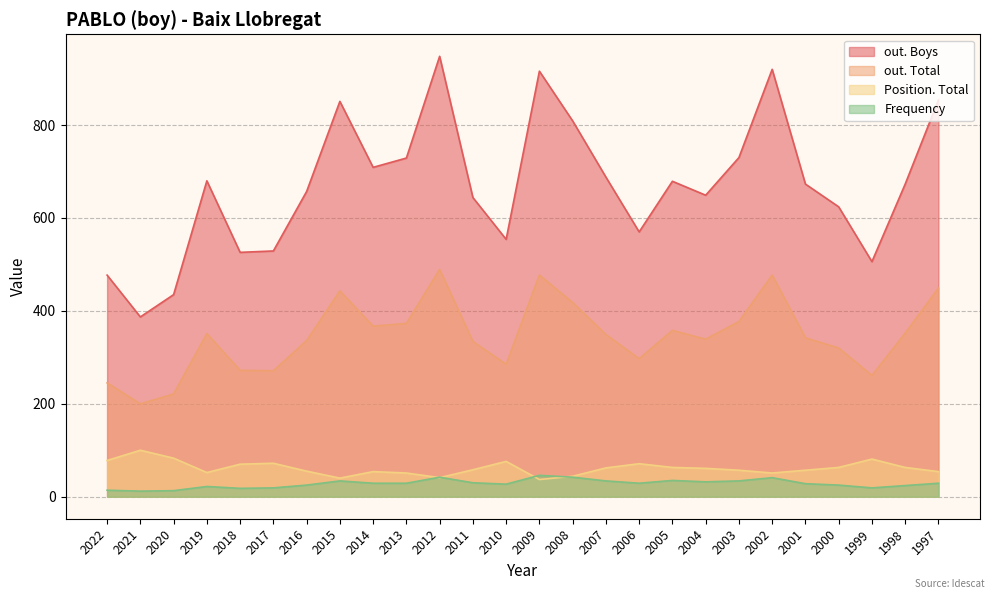

At which category is the sum across all series the highest?

2012